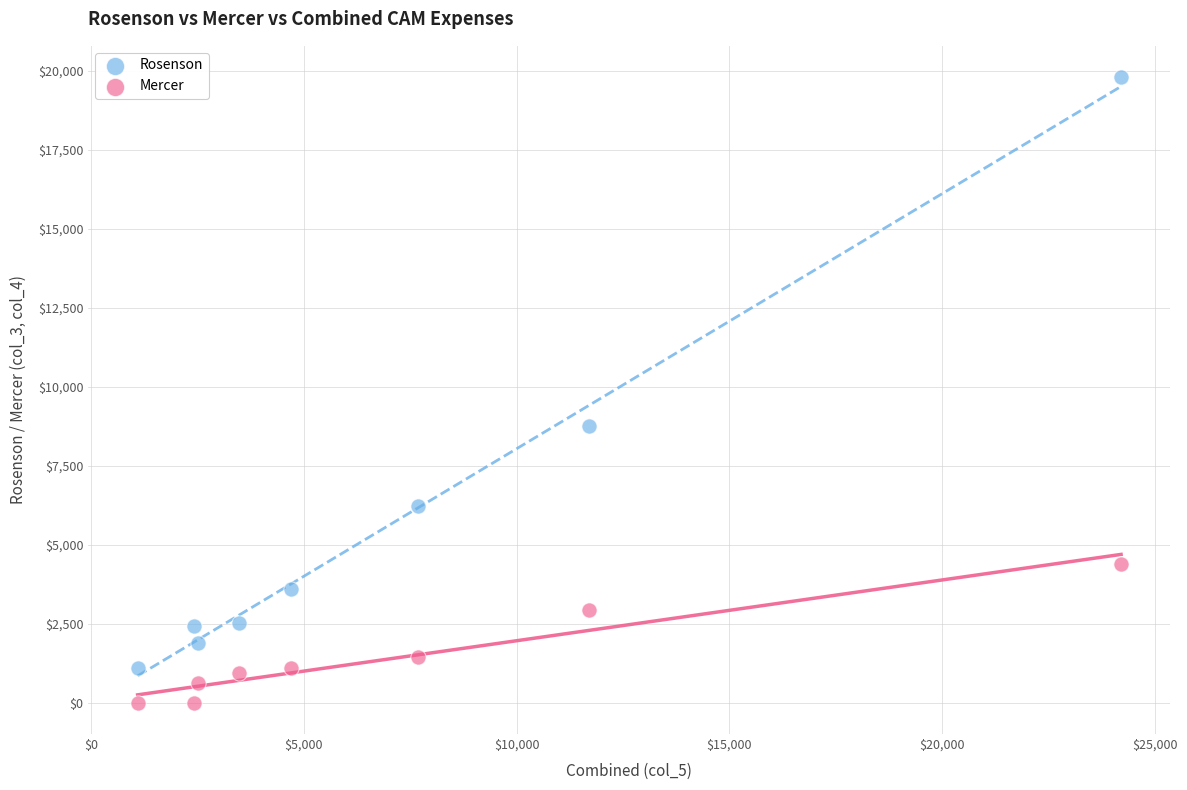

Which series has the largest Y range (max minus min)?

Rosenson